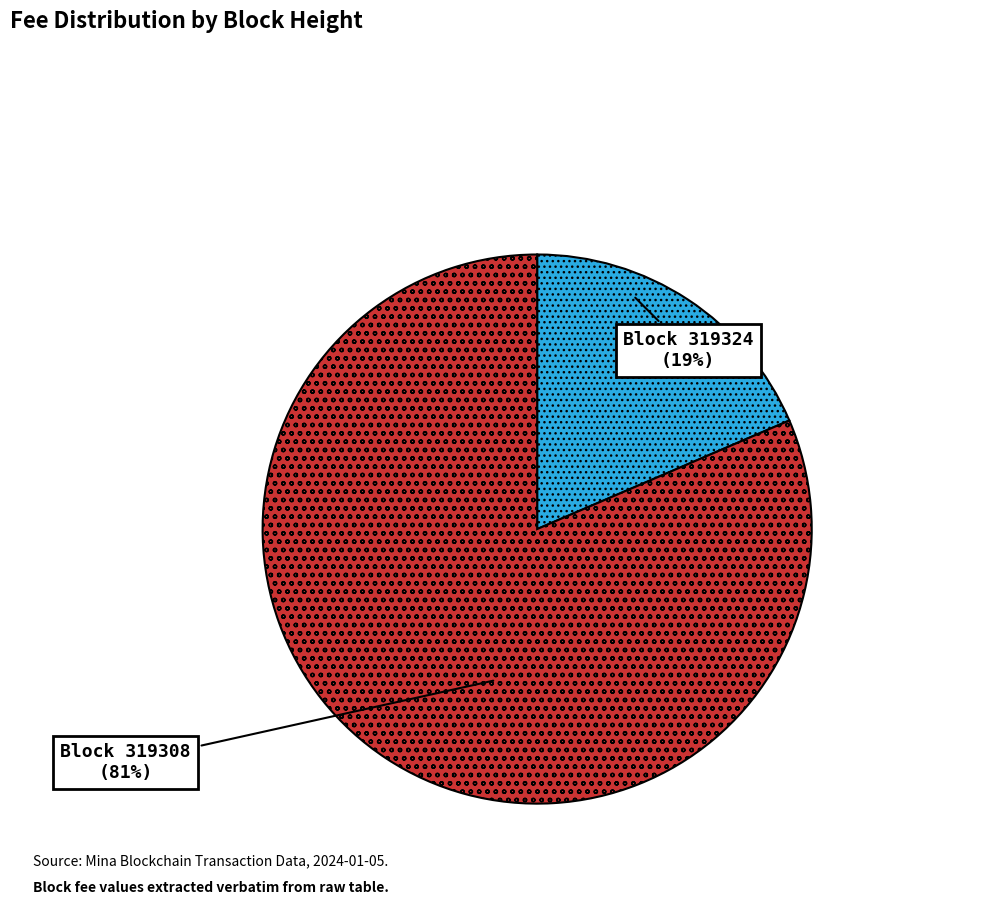

Does any single category account for the majority?

Yes